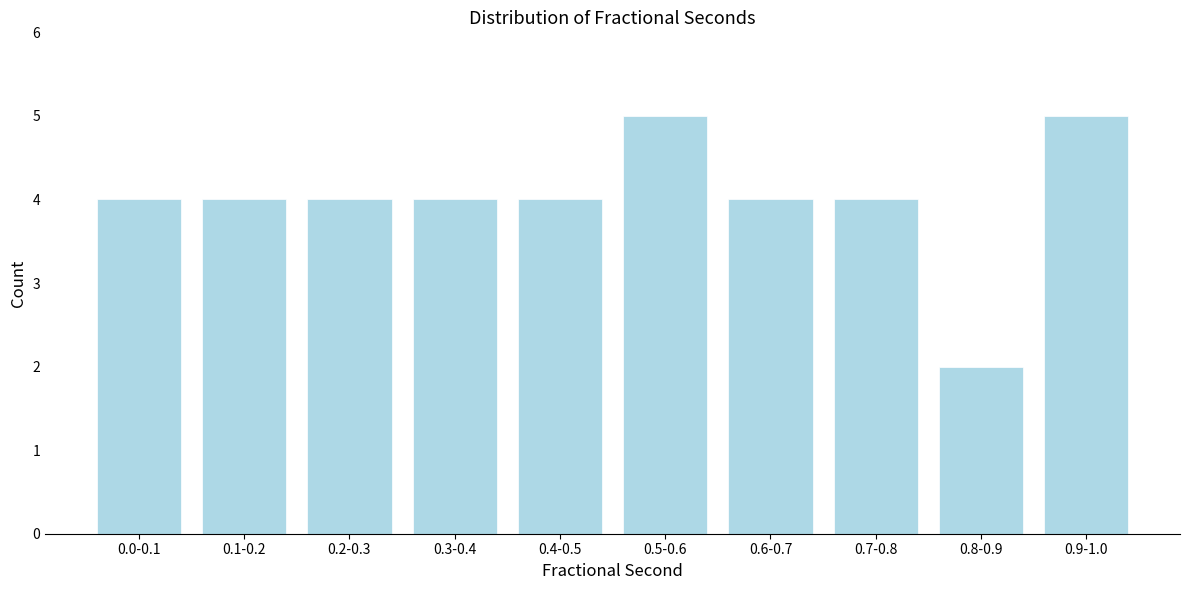

Reading right to left, list all the values displayed in this chart.

0.9-1.0=5	0.8-0.9=2	0.7-0.8=4	0.6-0.7=4	0.5-0.6=5	0.4-0.5=4	0.3-0.4=4	0.2-0.3=4	0.1-0.2=4	0.0-0.1=4